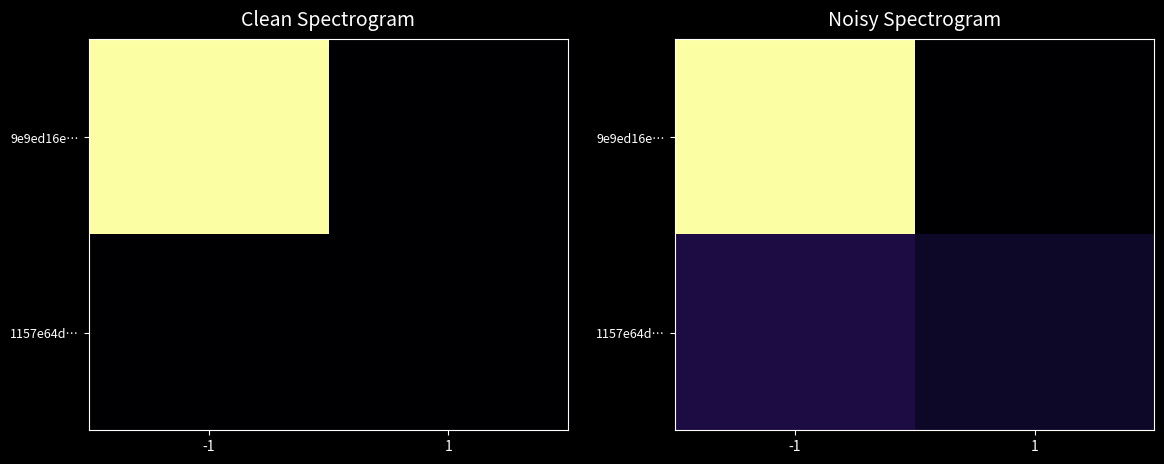

List the series in order of their overall mean, highest first.

9e9ed16e…, 1157e64d…